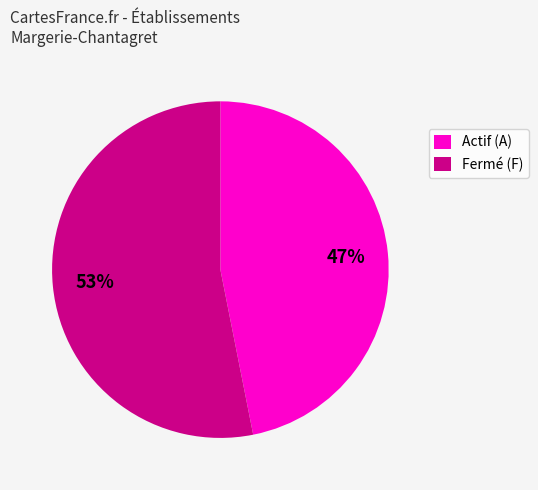

Approximately how many times larger is the value at Fermé (F) compared to Actif (A)?

1.1